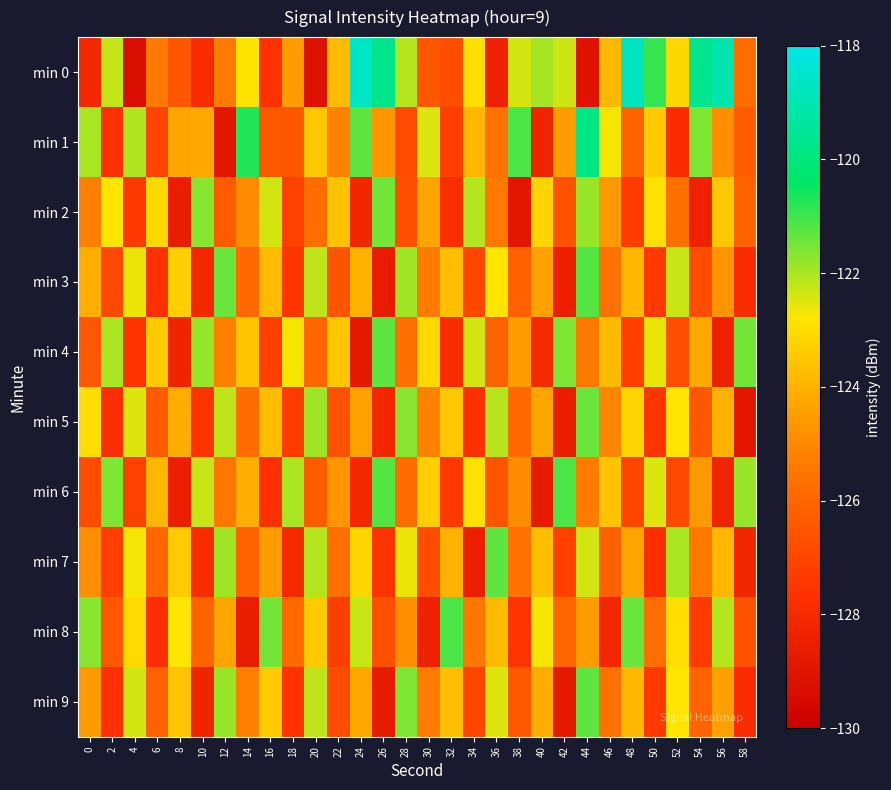

List the series in order of their peak value, highest first.

min 0, min 1, min 6, min 8, min 3, min 4, min 7, min 9, min 5, min 2